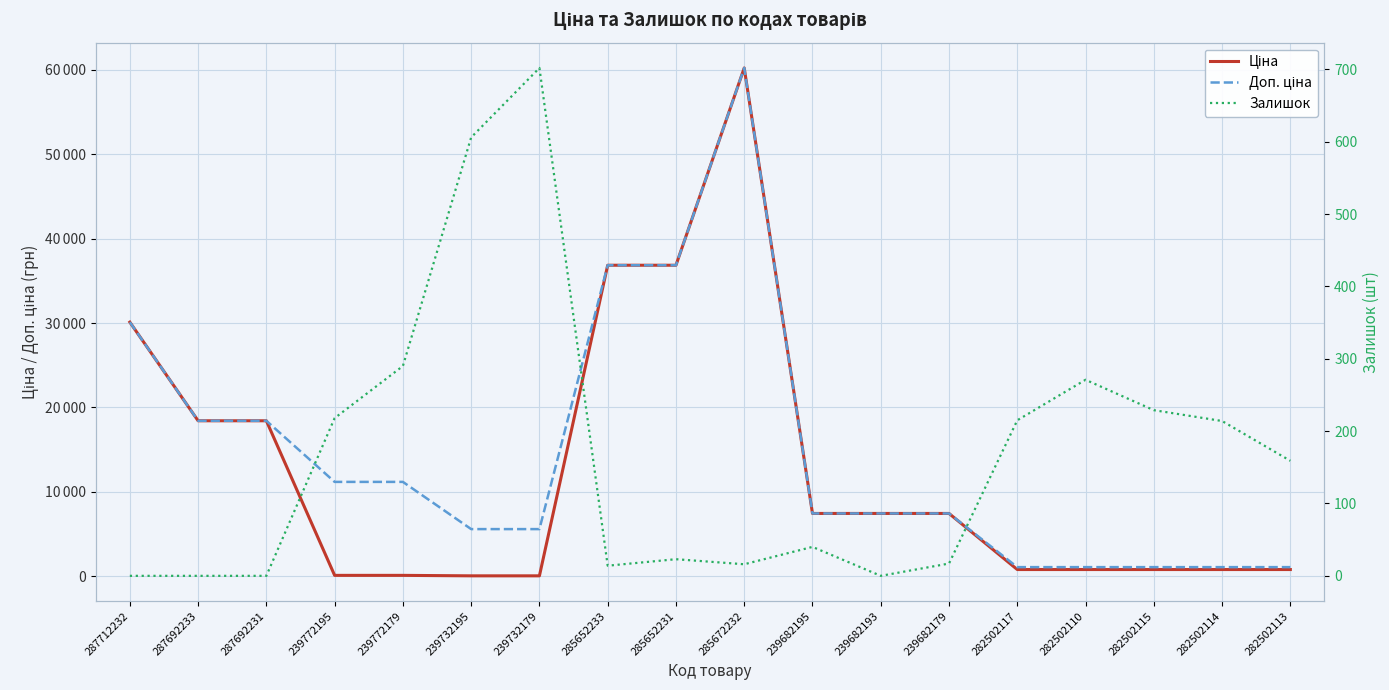

Between 287692233 and 239772179, which series saw the biggest shift?

Ціна